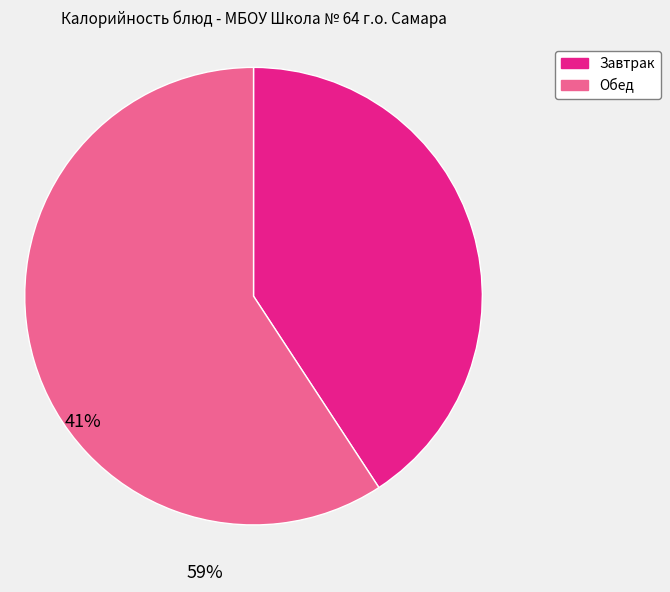

Is there a majority slice in this chart?

Yes